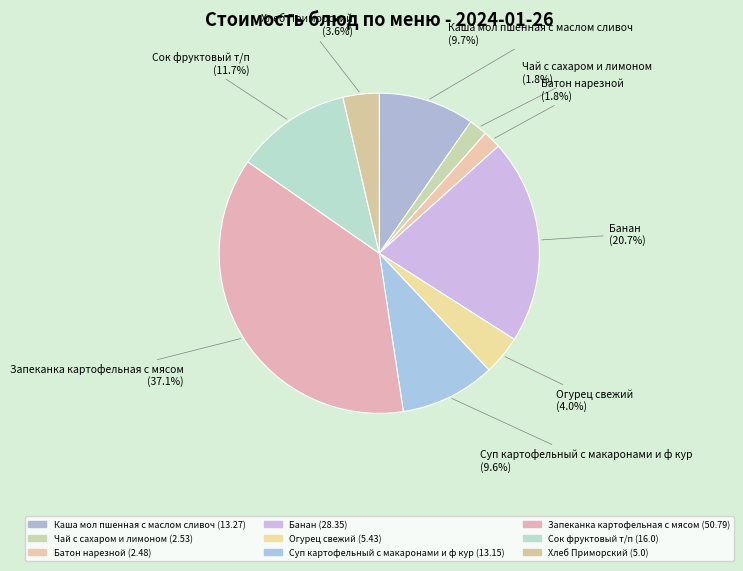

True or false: Банан accounts for 21% of the total.

True